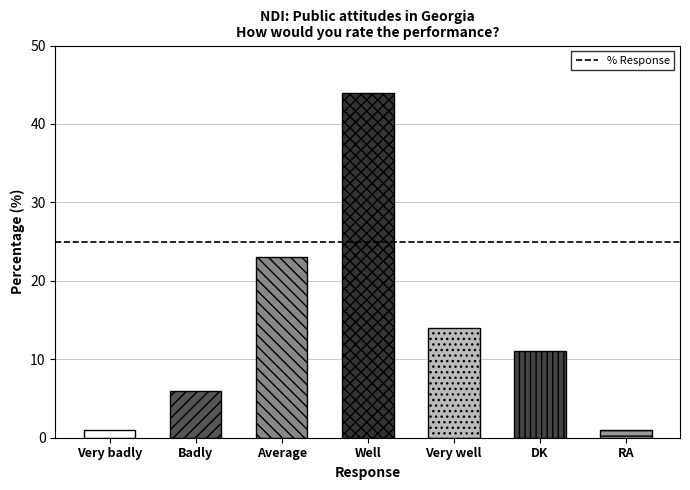

Read the value at Well, to the nearest 5.

45